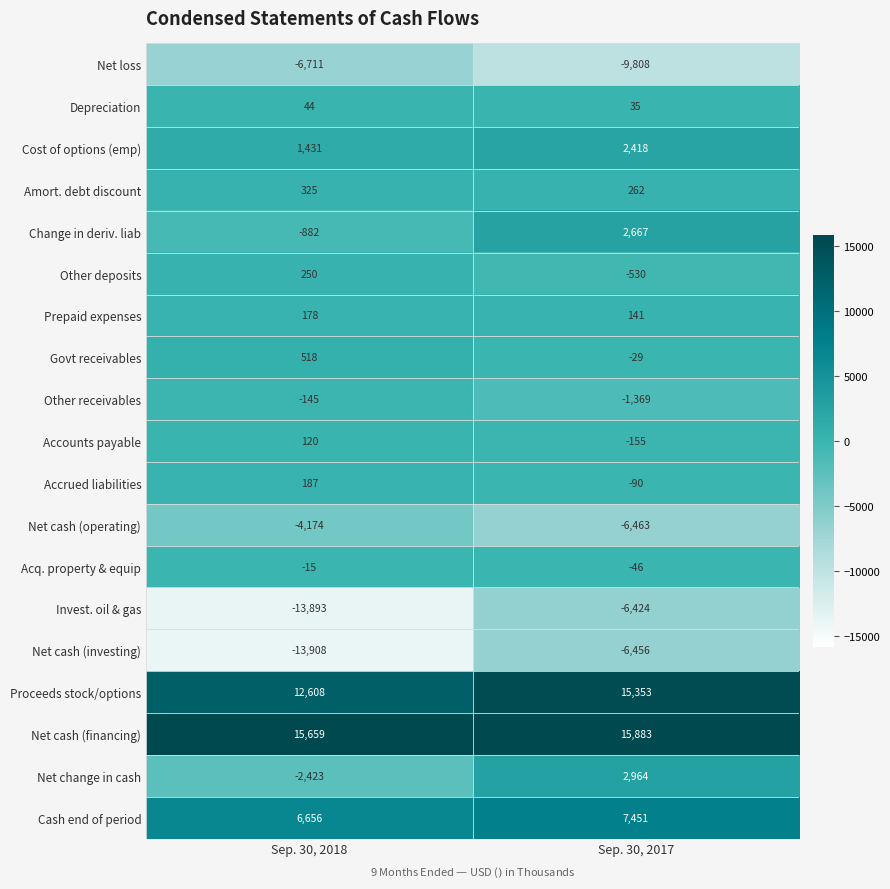

What value does the Other receivables series have at Sep. 30, 2018, to the nearest 10?

-140